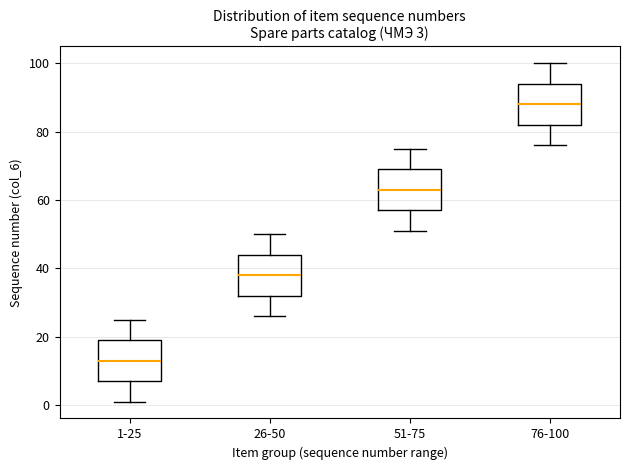

Which box has the highest median line?

76-100